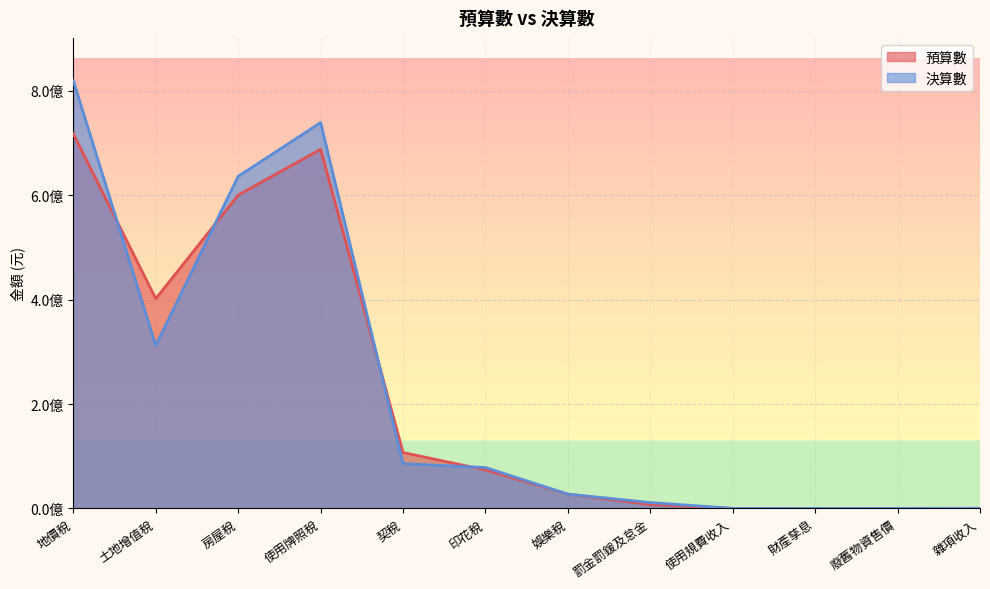

What is the sum of the 決算數 values at 使用規費收入 and 契稅?

85982266